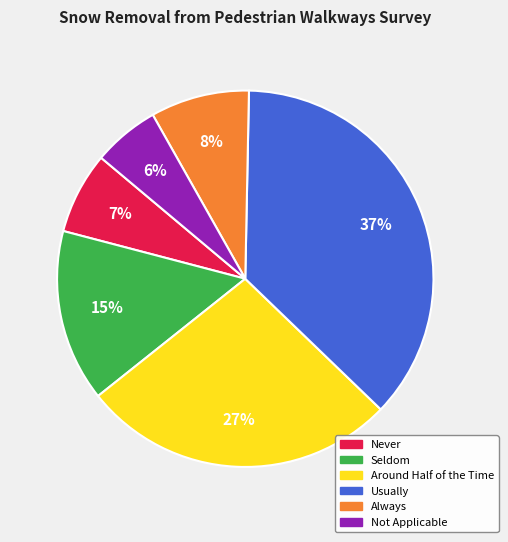

What is the ratio of the value at Never to the value at Seldom?

0.5